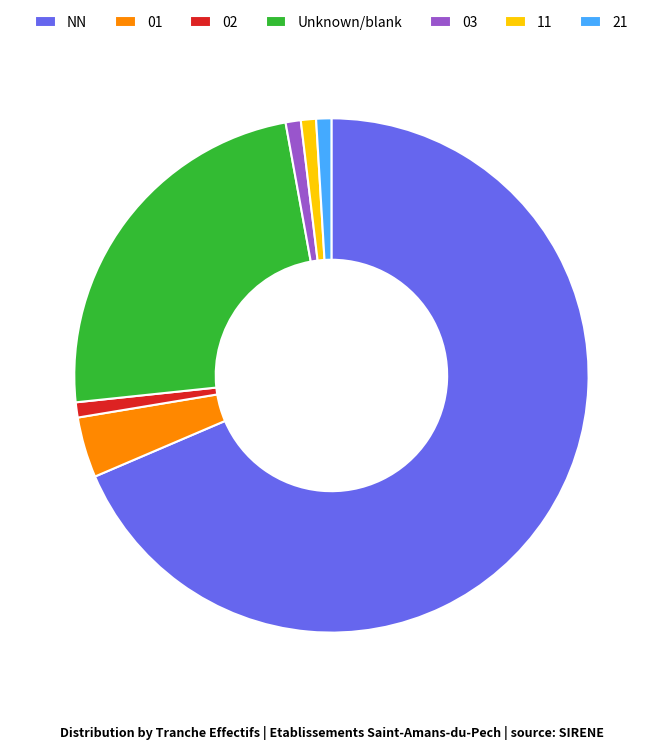

What is the ratio of the value at NN to the value at 01?

18.0